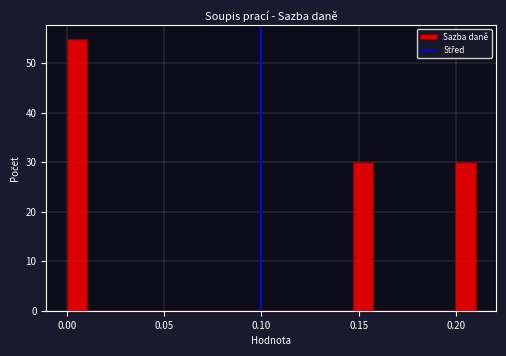

Around what value on the x-axis is the tallest bar? Give the approximate position of its centre, as read against the axis.

0.005